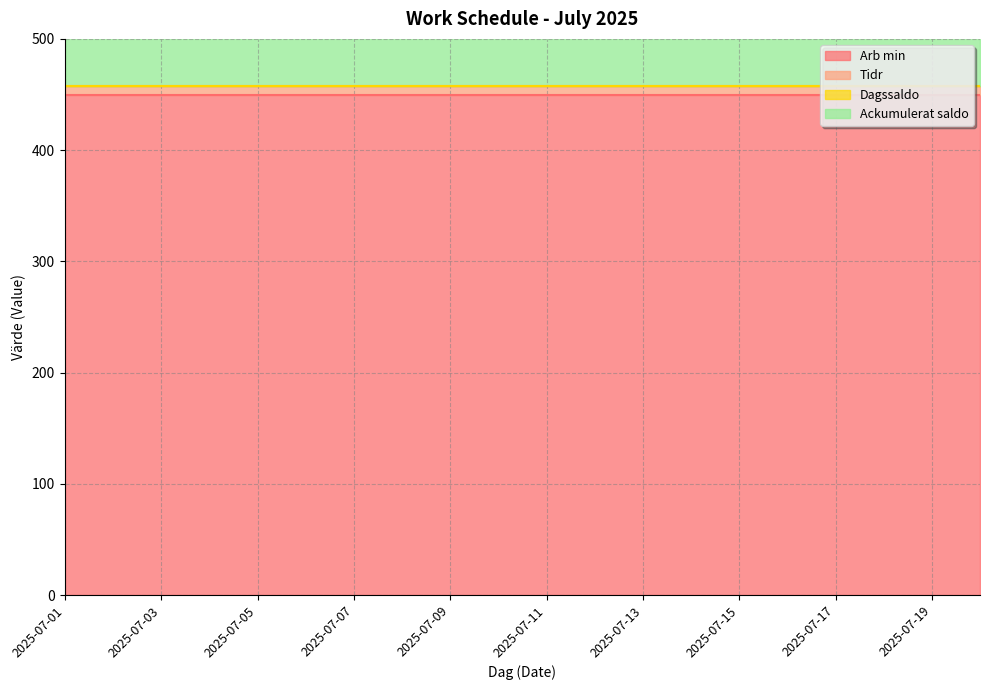

At how many categories does at least one series exceed 243?

20